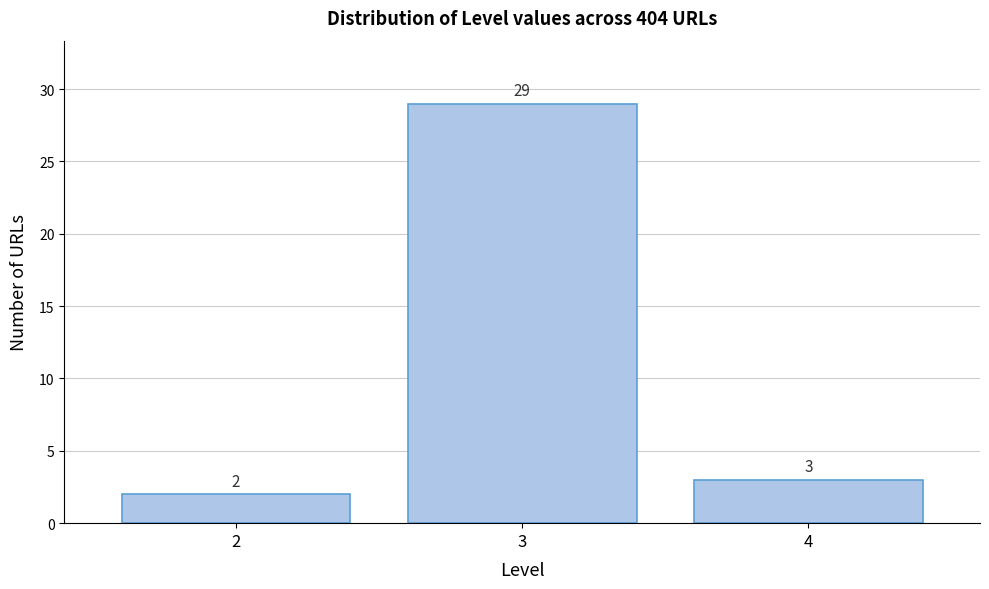

Reading right to left, what are all the values shown in this chart?

4=3	3=29	2=2